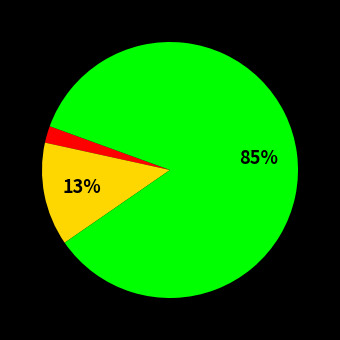

Is there any slice that represents more than half of the pie?

Yes